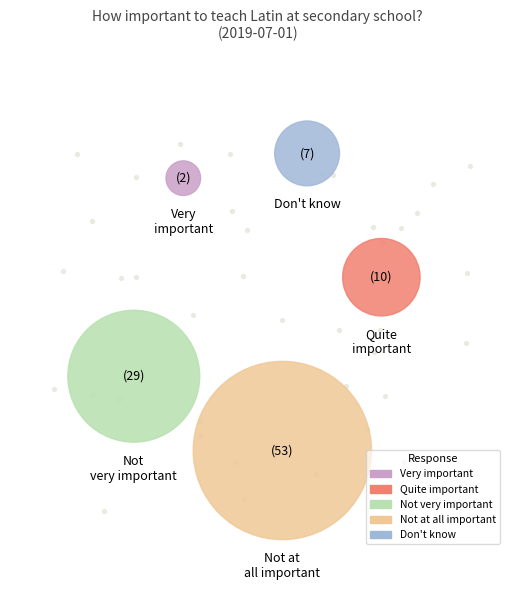

Which category has the biggest portion of the pie?

Not at all important